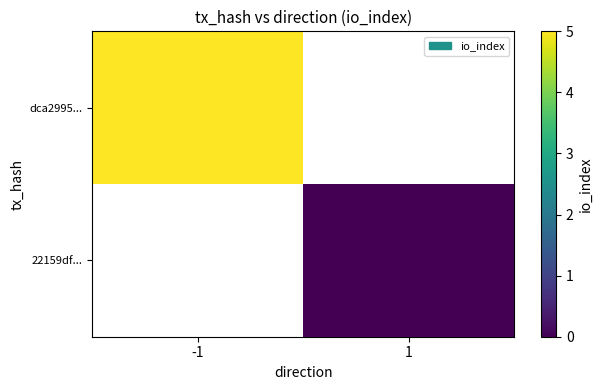

List the labels in order of dca2995... value, largest first.

-1, 1